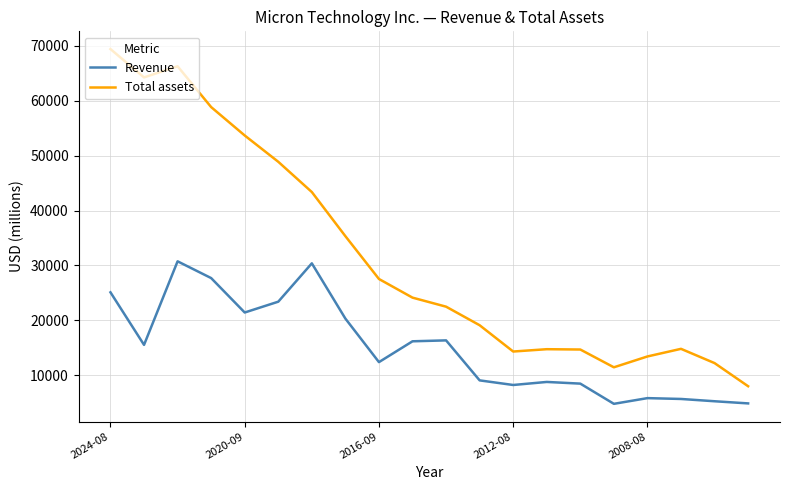

List the series in order of their peak value, highest first.

Total assets, Revenue